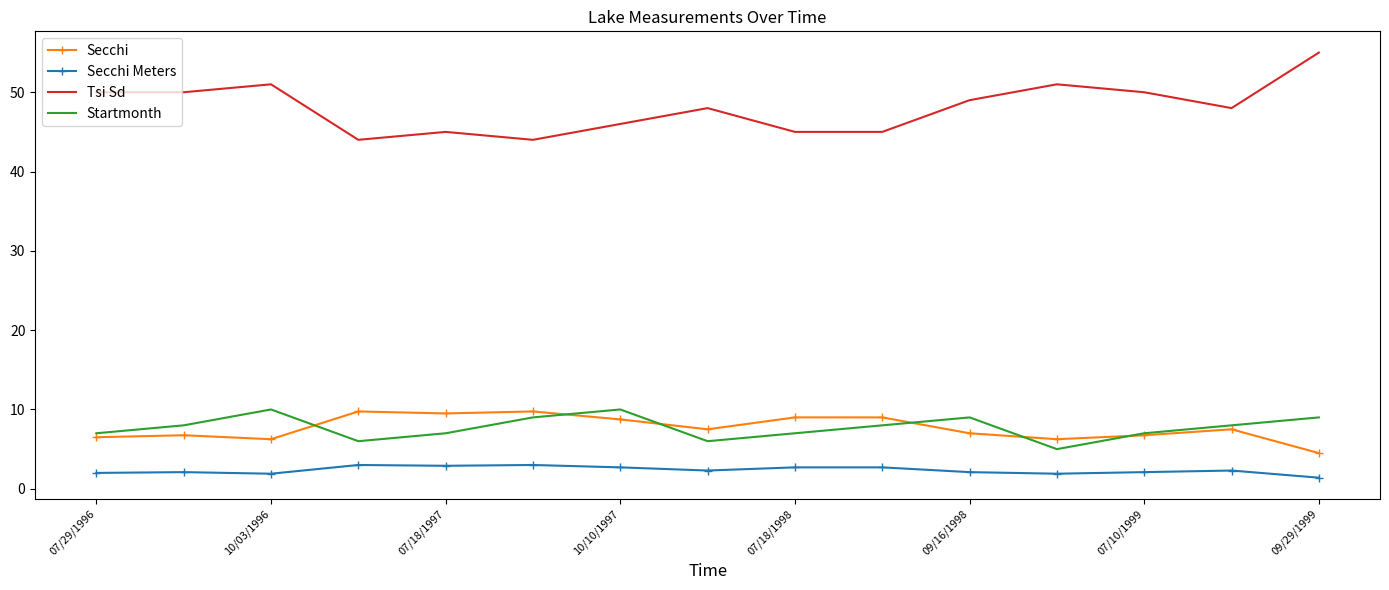

How many categories are shown in the chart?

15